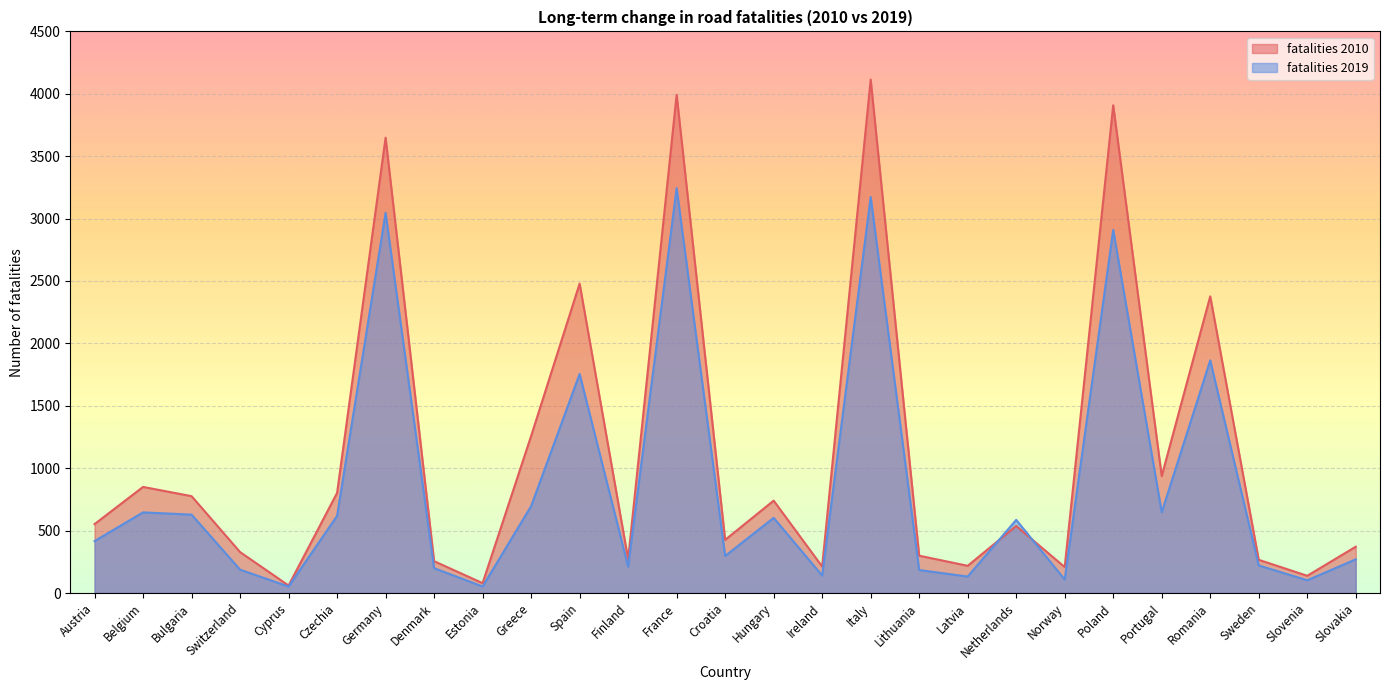

At how many categories does at least one series exceed 1562?

6